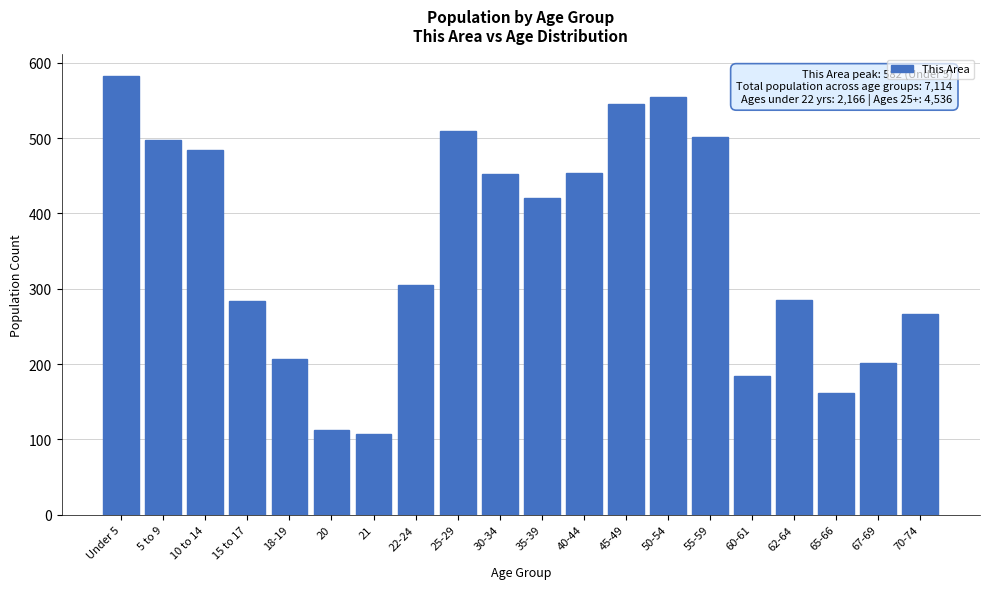

What is the value of the 4th bar from the left?

284